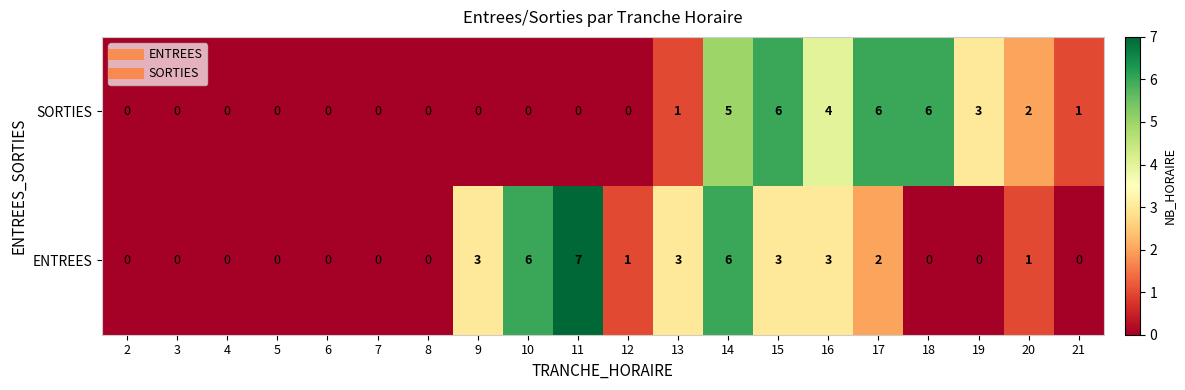

At which category is the sum across all series the highest?

14